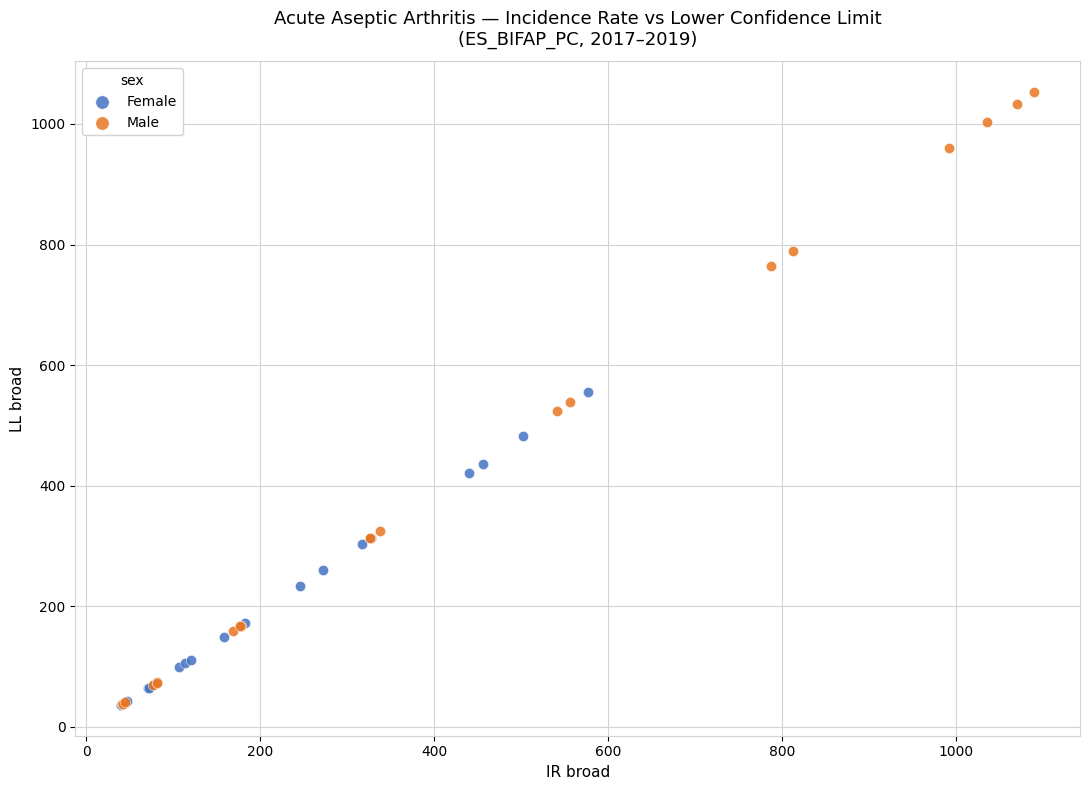

Which series contains the highest Y value?

Male